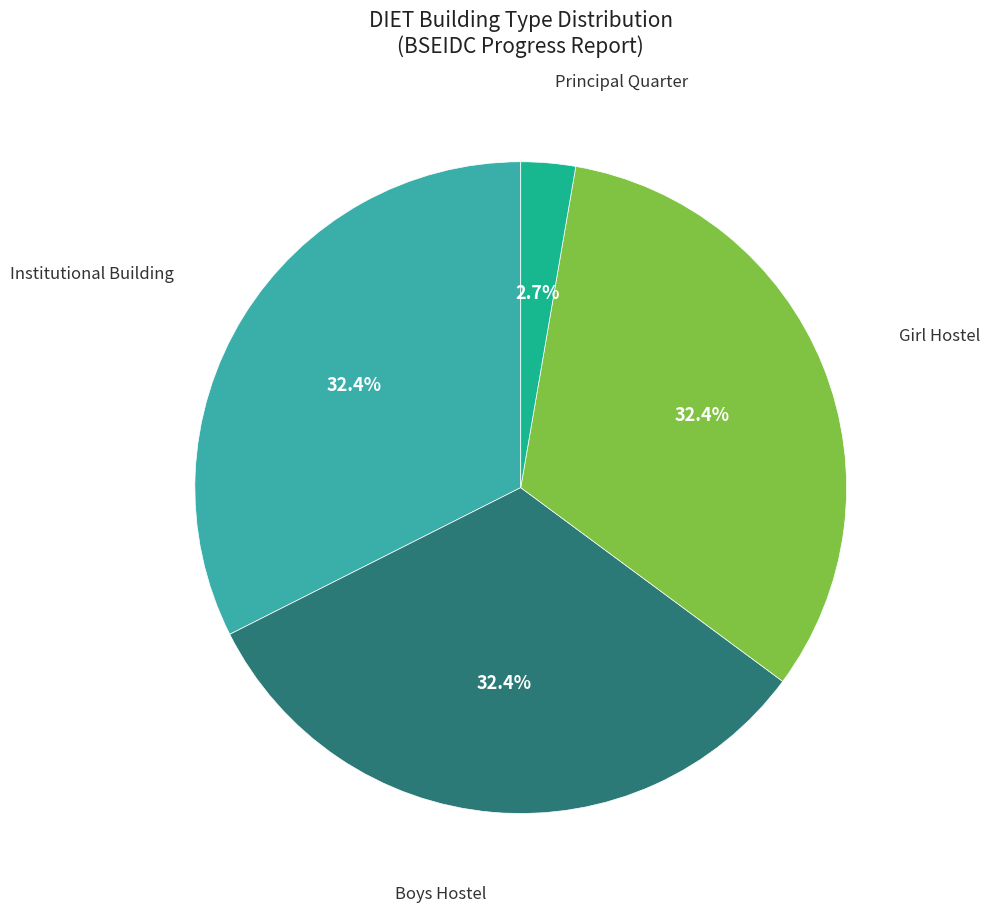

Does any single category account for the majority?

No